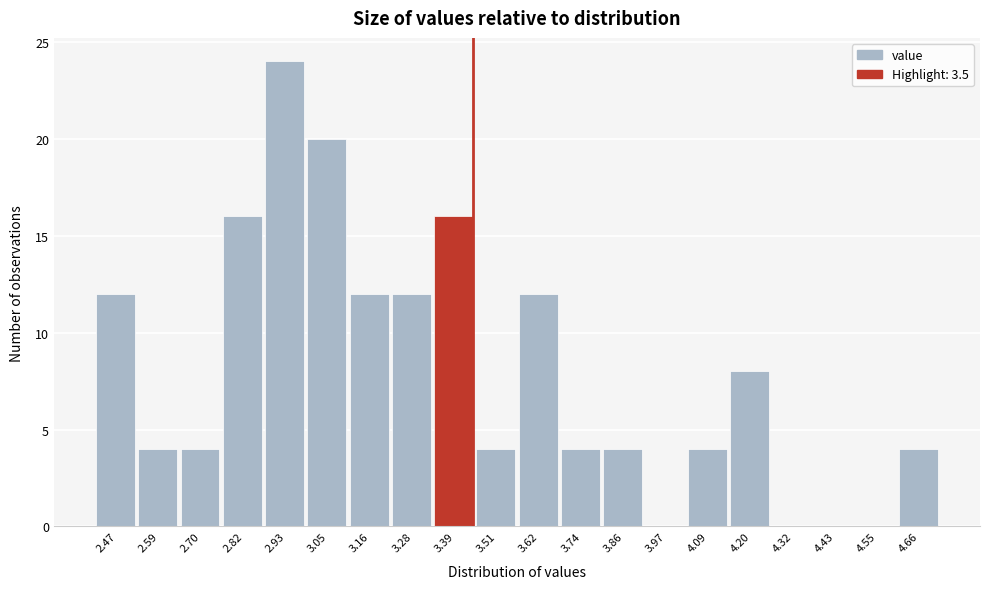

Reading left to right, extract all data points from this chart.

2.47=12	2.59=4	2.70=4	2.82=16	2.93=24	3.05=20	3.16=12	3.28=12	3.39=16	3.51=4	3.62=12	3.74=4	3.86=4	3.97=0	4.09=4	4.20=8	4.32=0	4.43=0	4.55=0	4.66=4